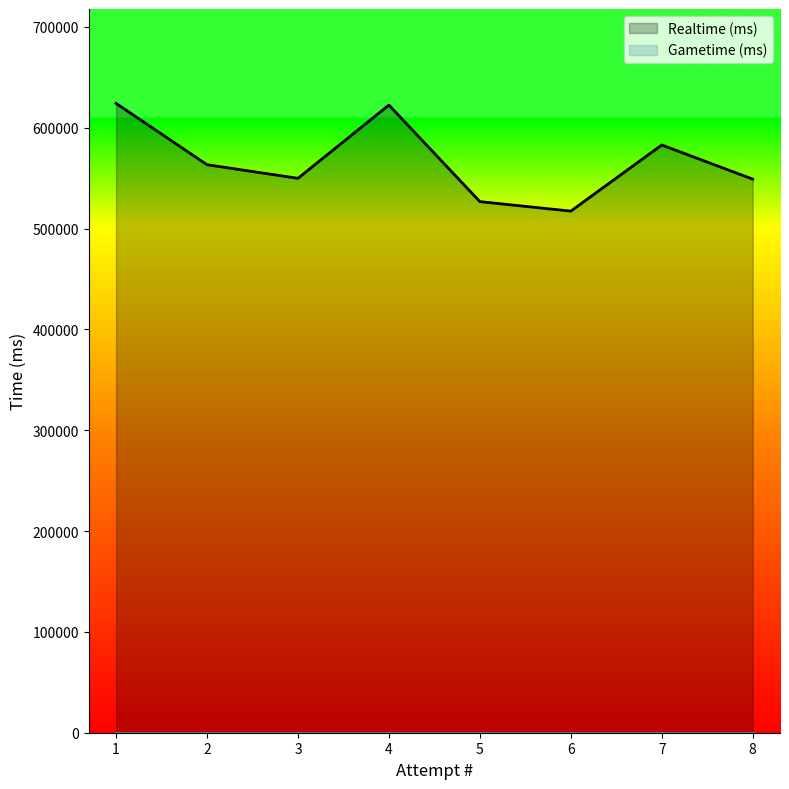

The value of Realtime (ms) at 1 is 1090206. True or false?

False